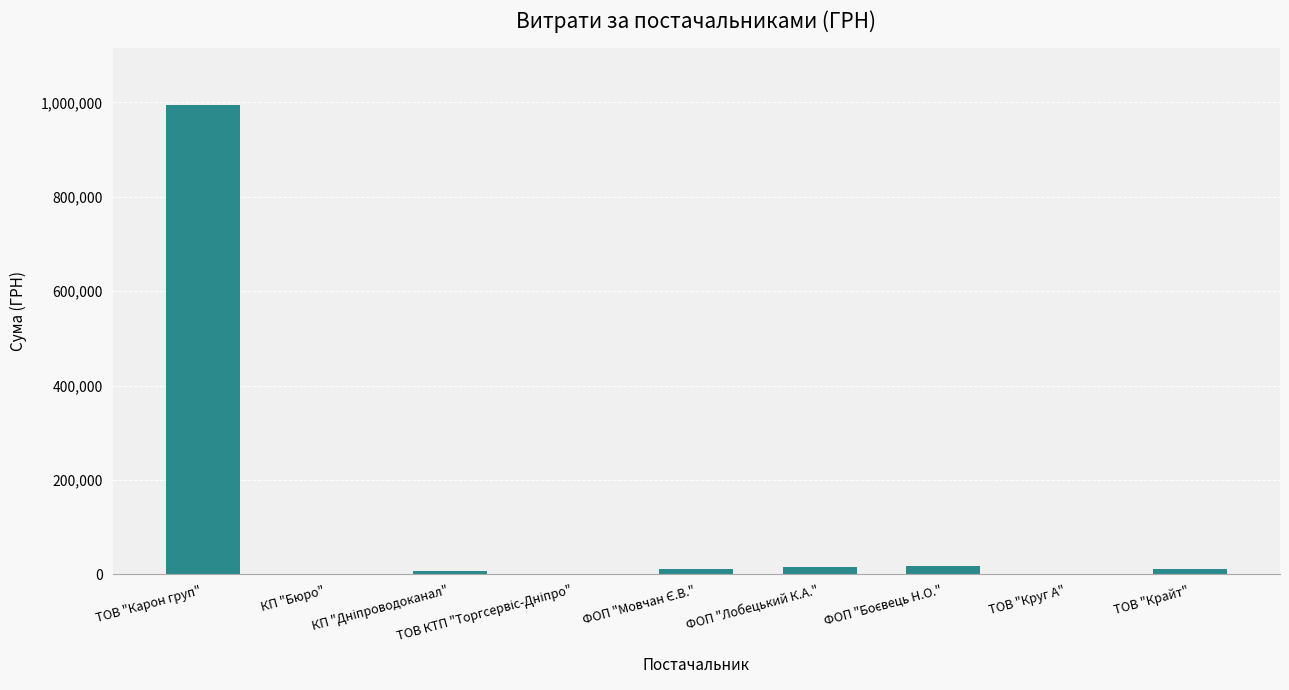

What is the greatest value displayed?

994978.1